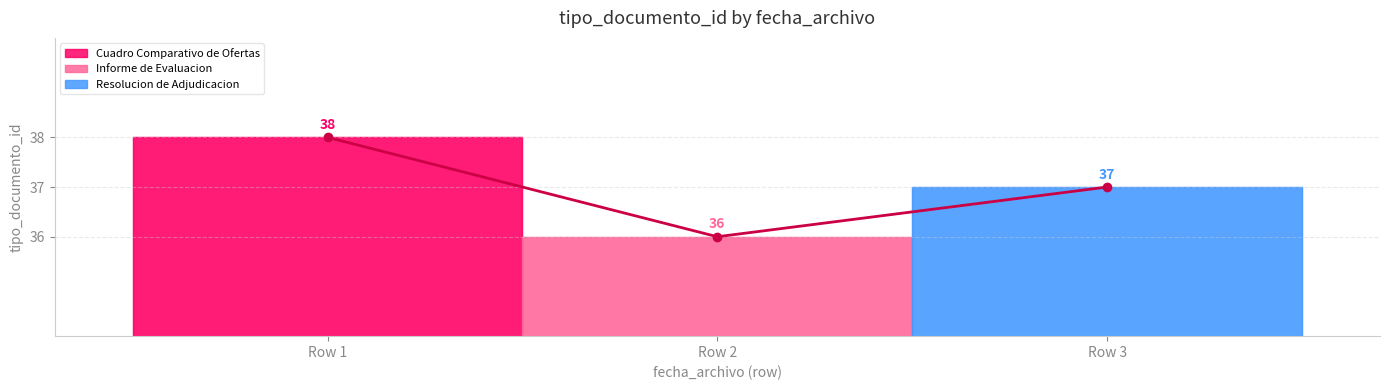

What is the average value?

37